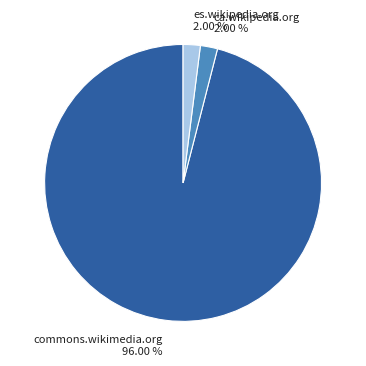

The commons.wikimedia.org slice represents 96% of the pie. True or false?

True